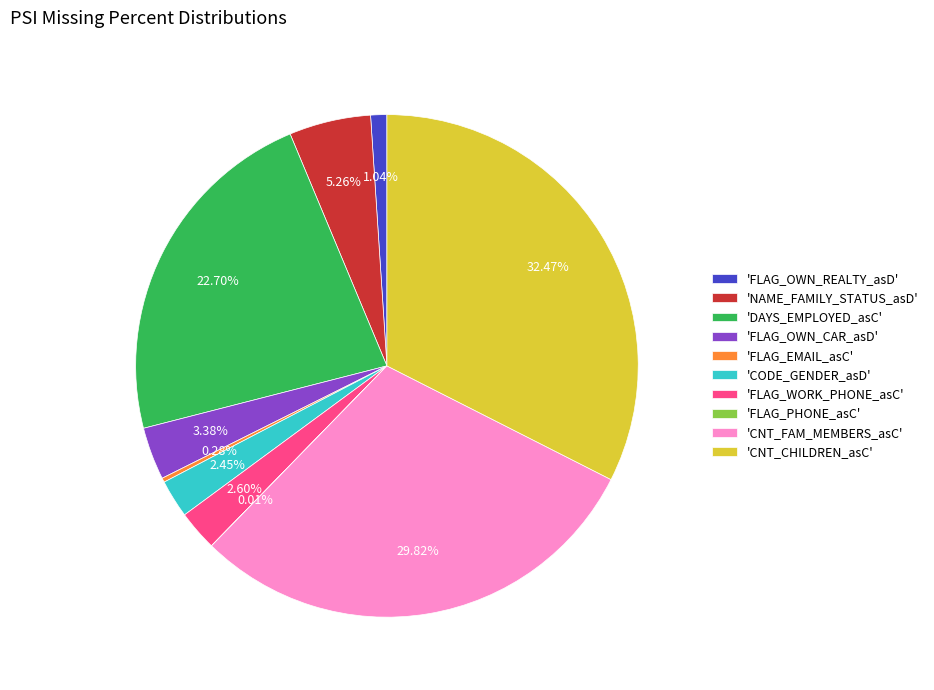

Which category has the biggest portion of the pie?

'CNT_CHILDREN_asC'